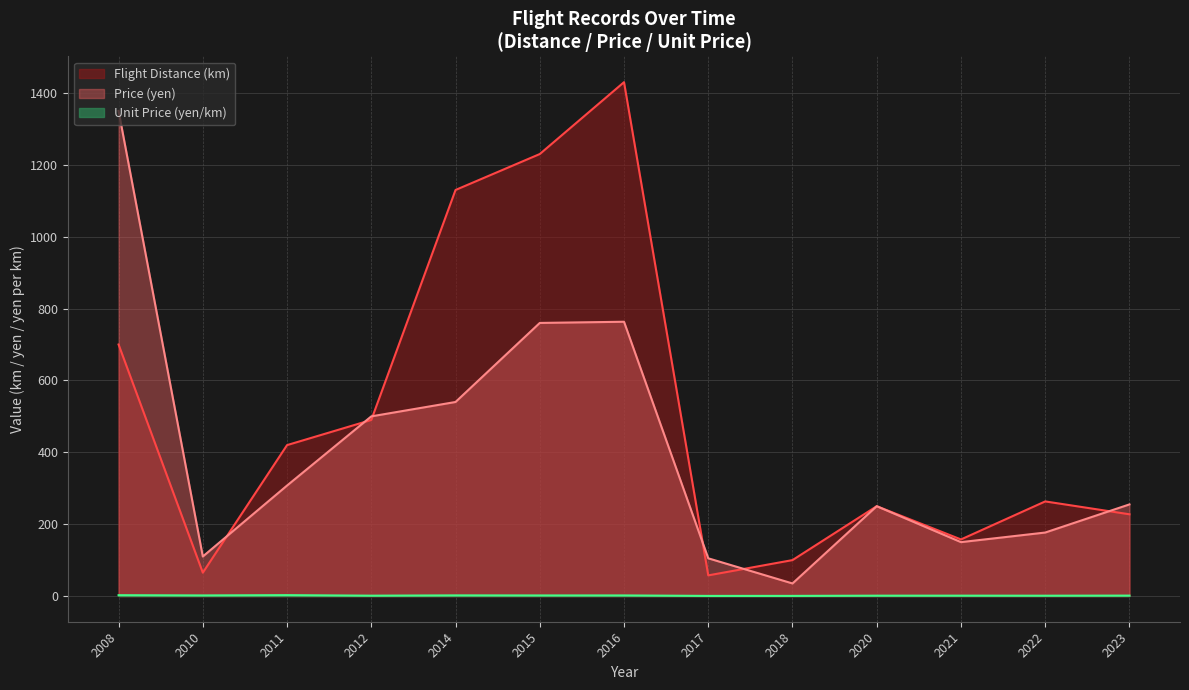

How many data points does each series have?

13